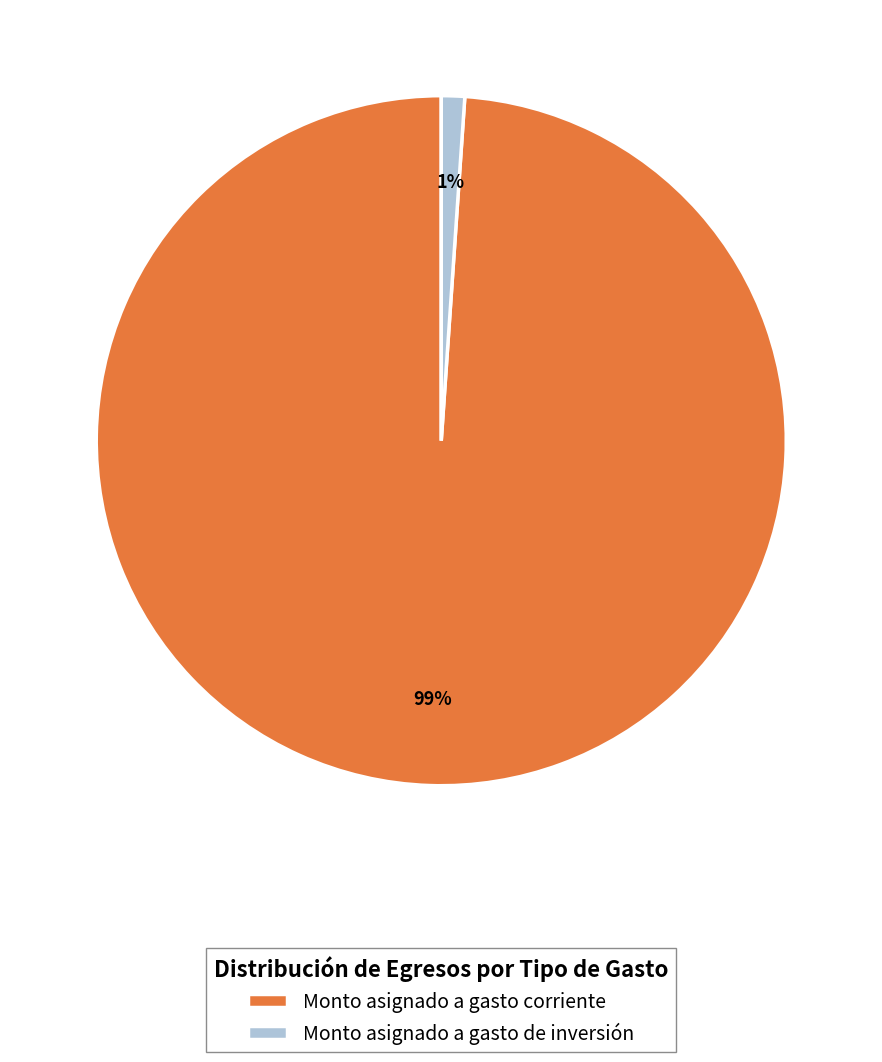

Is it true that Monto asignado a gasto de inversión is 11% of the pie?

False